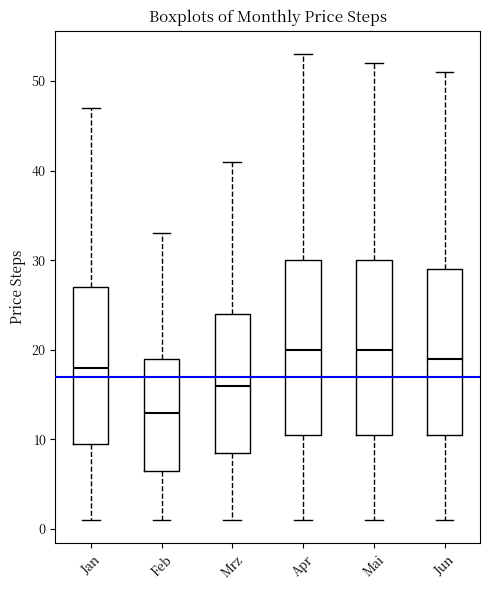

Reading left to right, transcribe this box plot: for each box, give where its median line is, the range the box spans, and where its two whiskers end, as read against the y-axis. The values are not printed on the chart, so give them approximately, as read against the axis.

Jan: median 18, box 10 to 27, whiskers 1 to 47
Feb: median 13, box 7 to 19, whiskers 1 to 33
Mrz: median 16, box 9 to 24, whiskers 1 to 41
Apr: median 20, box 11 to 30, whiskers 1 to 53
Mai: median 20, box 11 to 30, whiskers 1 to 52
Jun: median 19, box 11 to 29, whiskers 1 to 51